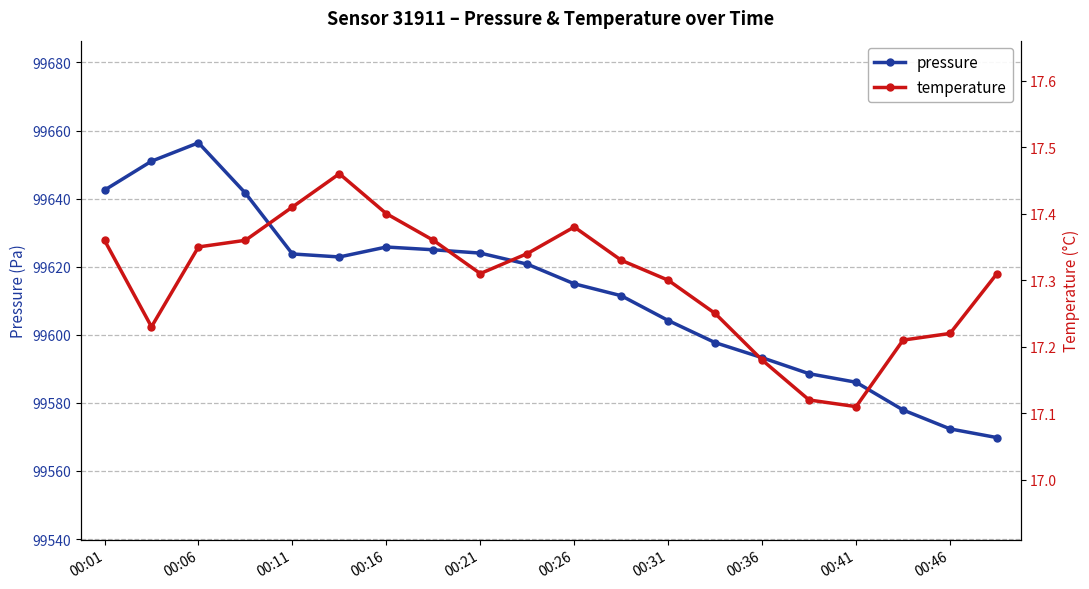

What is the value of the pressure point at the 20th from the left?

99569.8